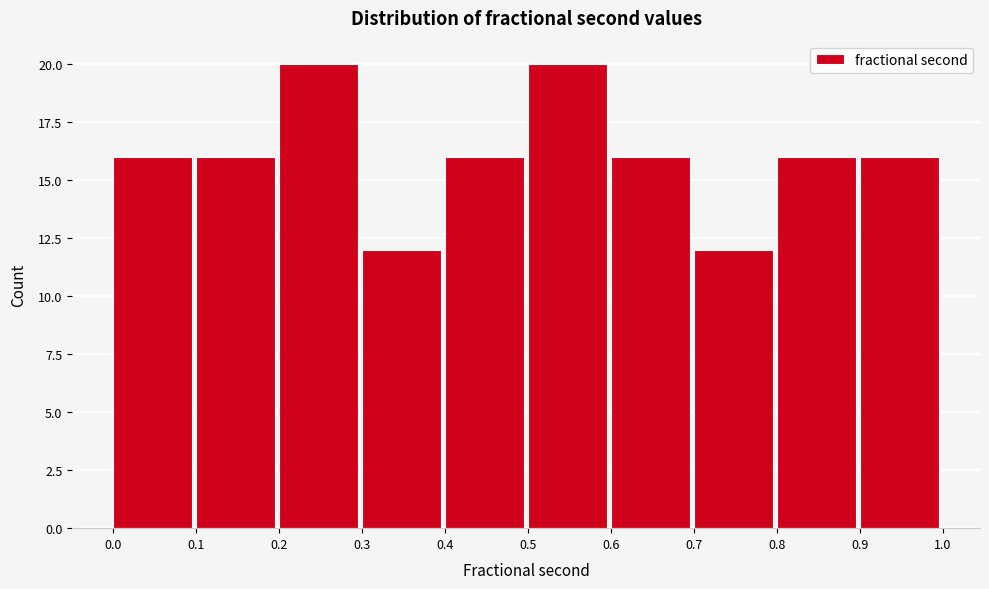

Reading left to right, list every bar in this chart as the range it spans on the x-axis followed by its height. The values are not printed on the chart, so give them approximately, as read against the axis.

0.0 to 0.1: 16
0.1 to 0.2: 16
0.2 to 0.3: 20
0.3 to 0.4: 12
0.4 to 0.5: 16
0.5 to 0.6: 20
0.6 to 0.7: 16
0.7 to 0.8: 12
0.8 to 0.9: 16
0.9 to 1.0: 16